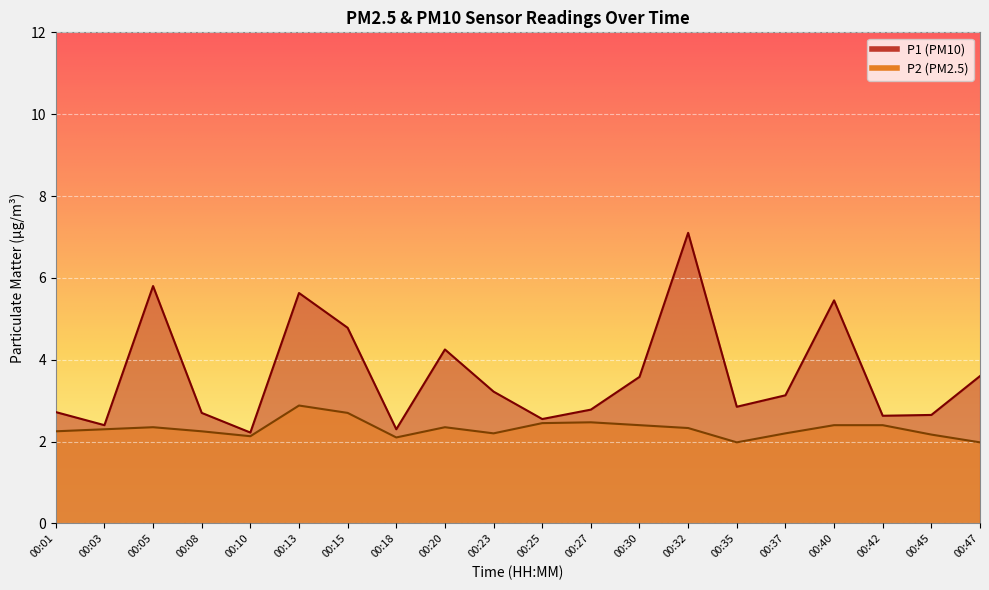

Rank the series by their maximum value, from highest to lowest.

P1, P2